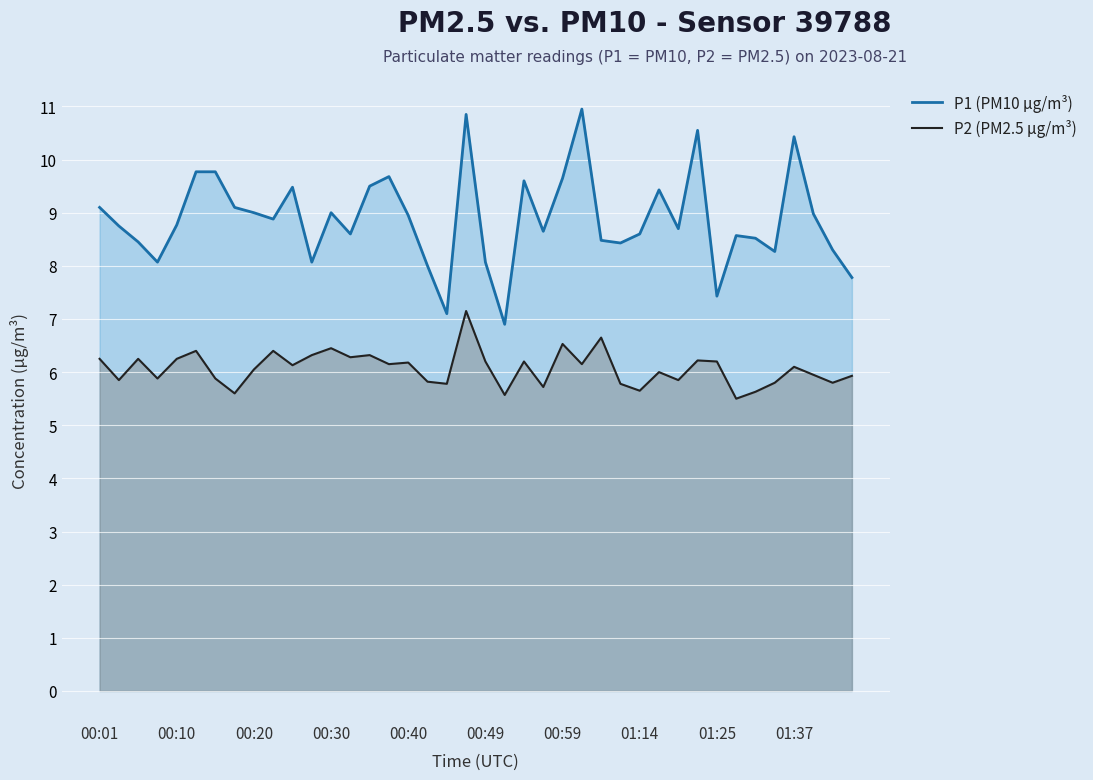

List the series in order of their peak value, lowest first.

P2 (PM2.5 µg/m³), P1 (PM10 µg/m³)